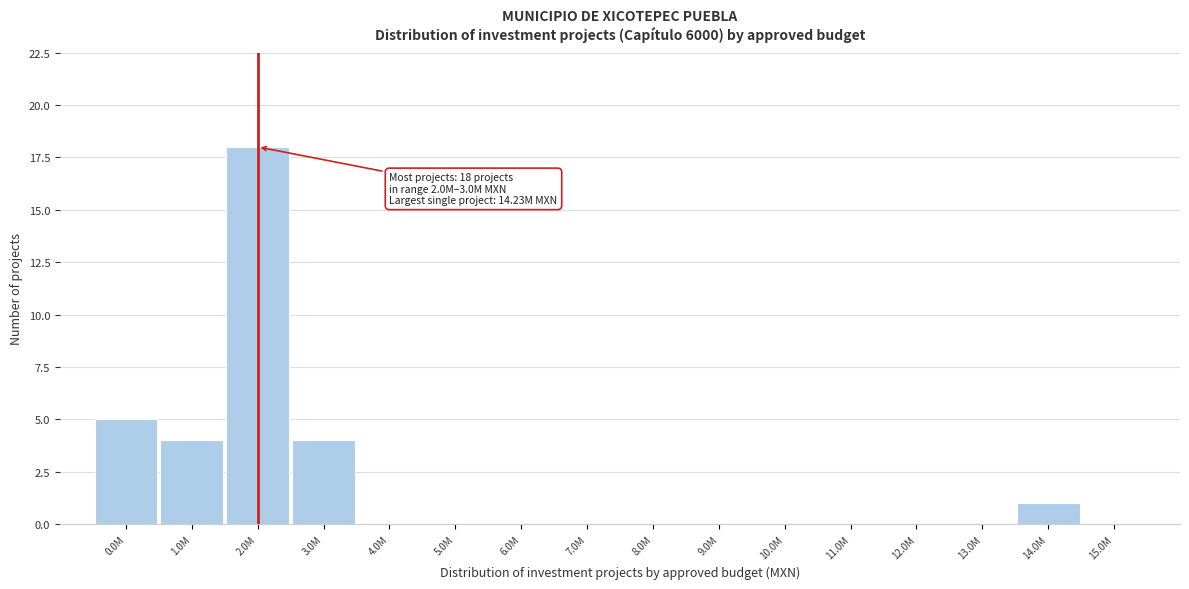

Reading left to right, list all the values displayed in this chart.

0.0M=5	1.0M=4	2.0M=18	3.0M=4	4.0M=0	5.0M=0	6.0M=0	7.0M=0	8.0M=0	9.0M=0	10.0M=0	11.0M=0	12.0M=0	13.0M=0	14.0M=1	15.0M=0